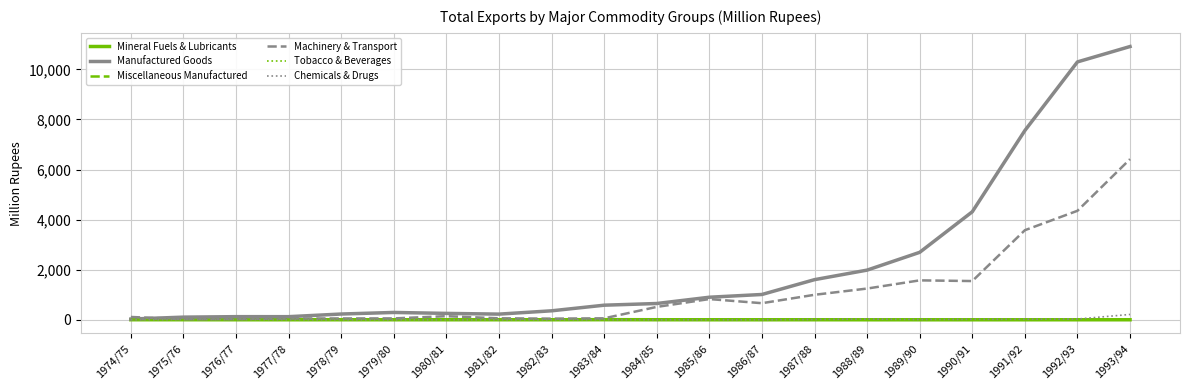

How many distinct data groups are displayed?

6